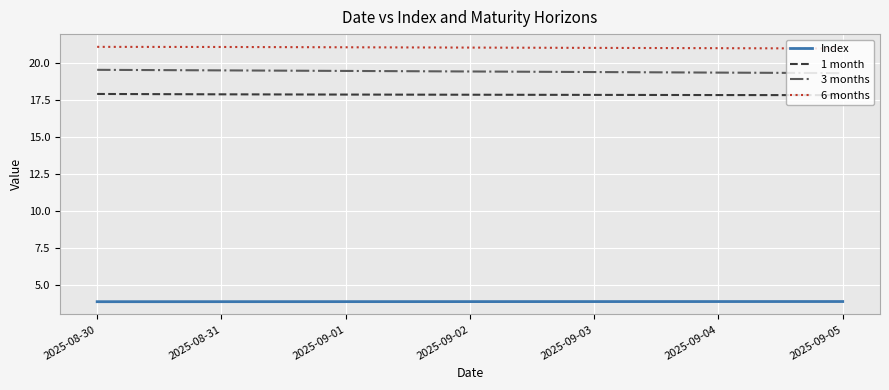

What is the minimum value for 3 months?

19.3